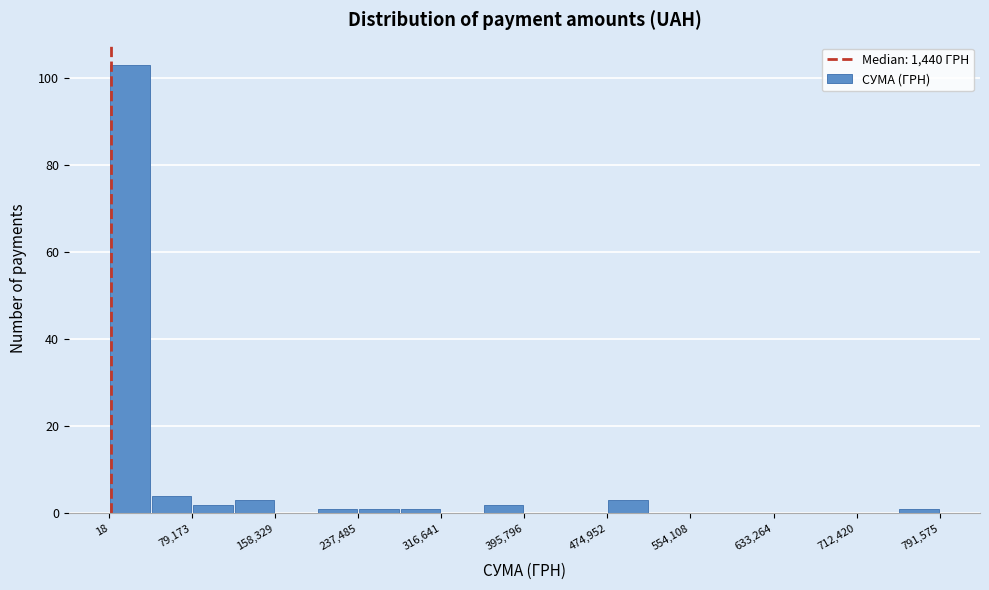

Around what value on the x-axis is the tallest bar? Give the approximate position of its centre, as read against the axis.

20000